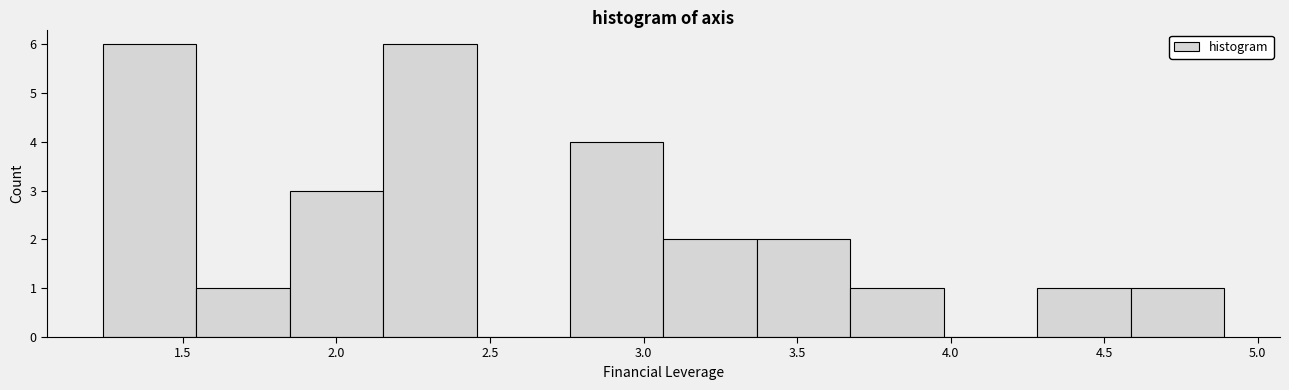

What is the height of the bar covering 4.60 to 4.90 on the x-axis? Neither the bar edges nor the heights are printed on the chart, so give them approximately, as read against the axes.

1